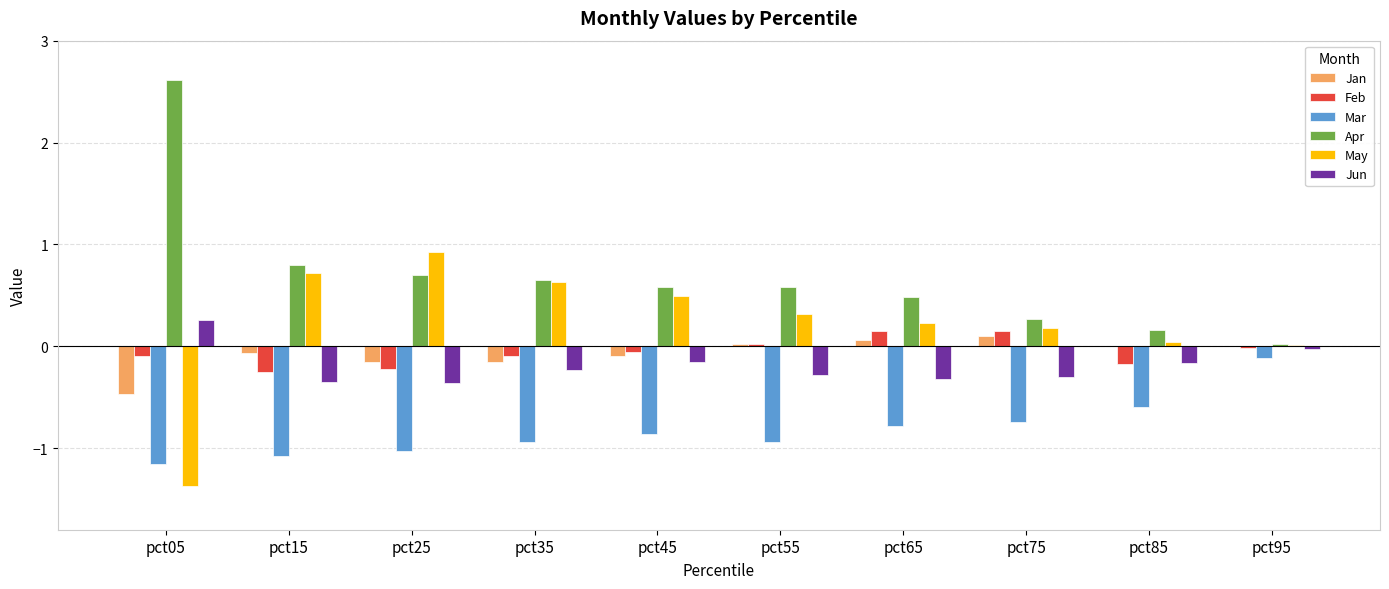

Which category has the highest value across all series?

pct05